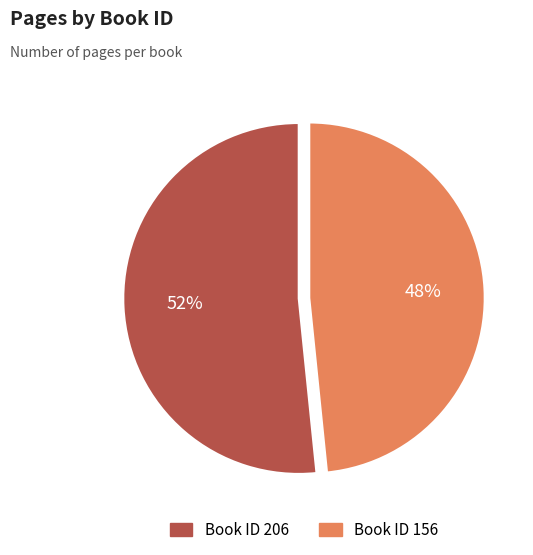

To the nearest percent, what is the average slice percentage?

50%